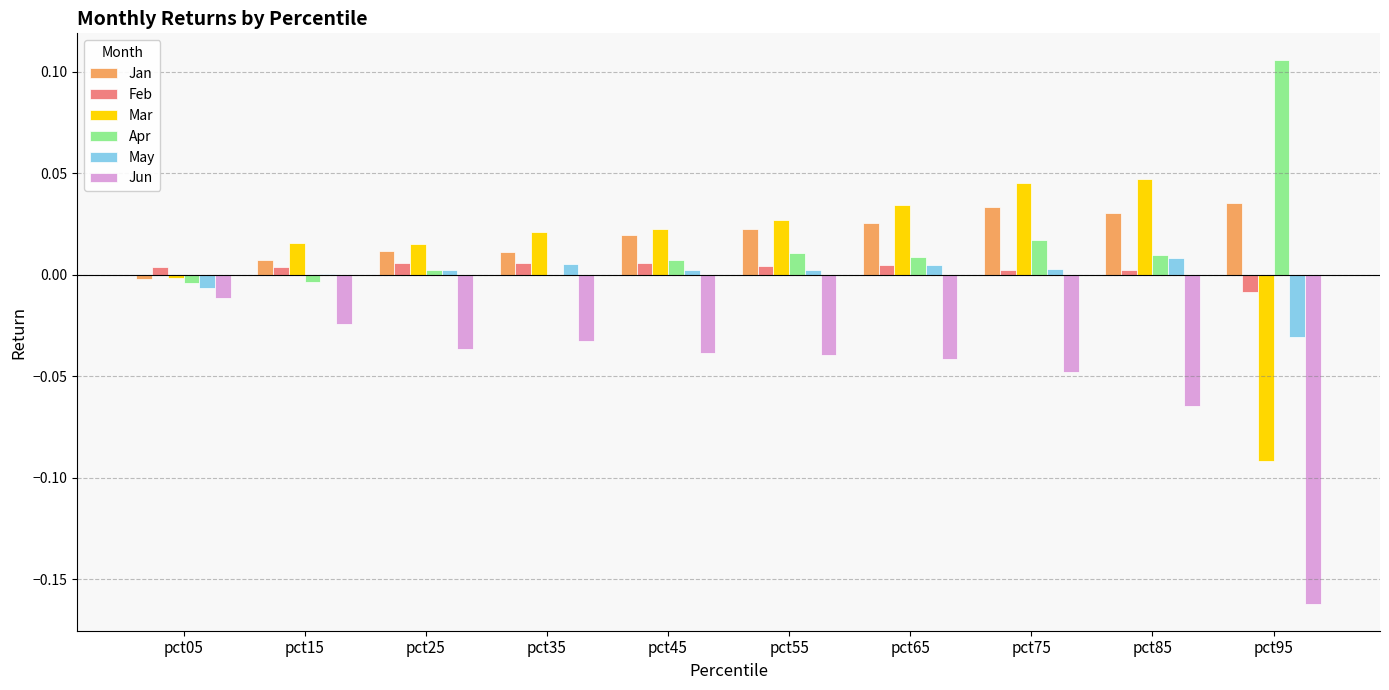

Is the value of Apr at pct75 greater than the value of Mar at pct85?

No